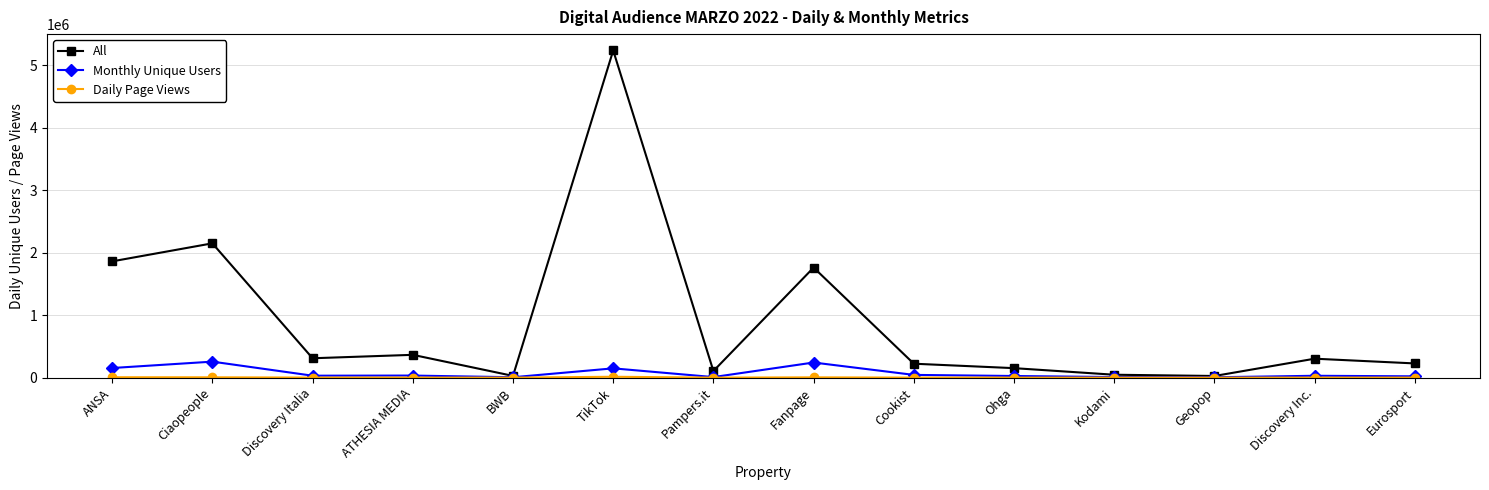

Which series changed the most between Kodami and Discovery Inc.?

All